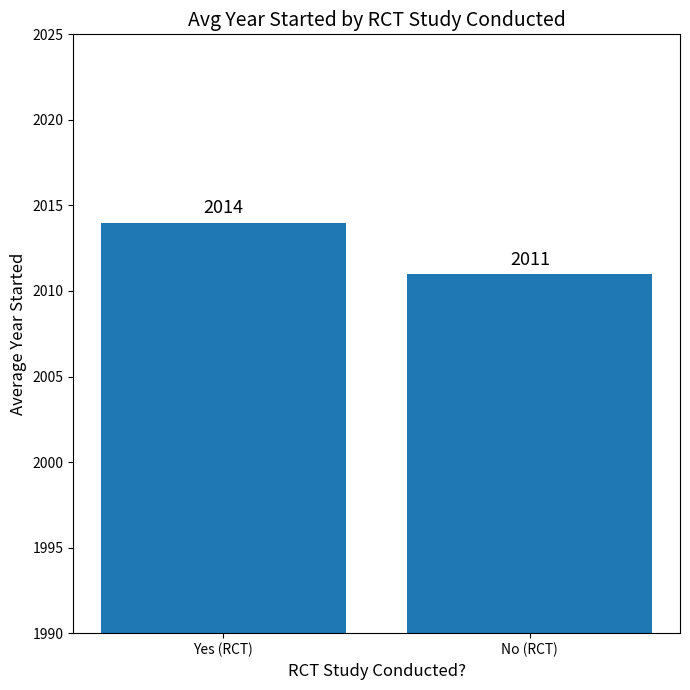

Between Yes (RCT) and No (RCT), which is larger?

Yes (RCT)